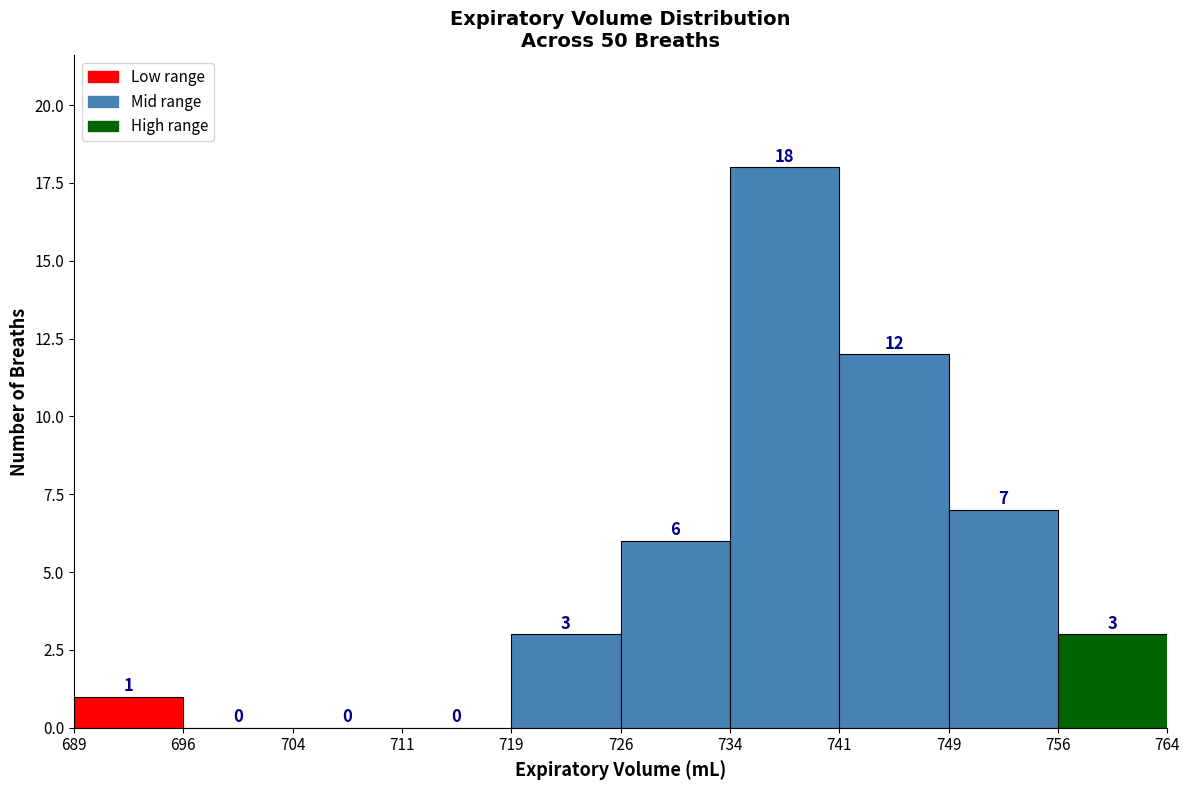

What is the height of the bar covering 689 to 696 on the x-axis?

1